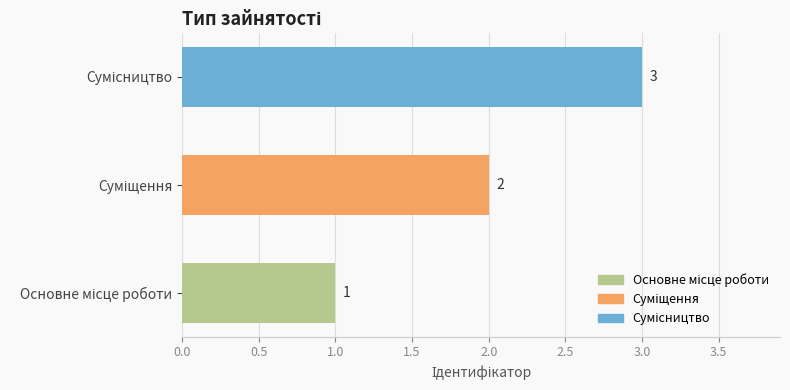

What is the sum of all values?

6